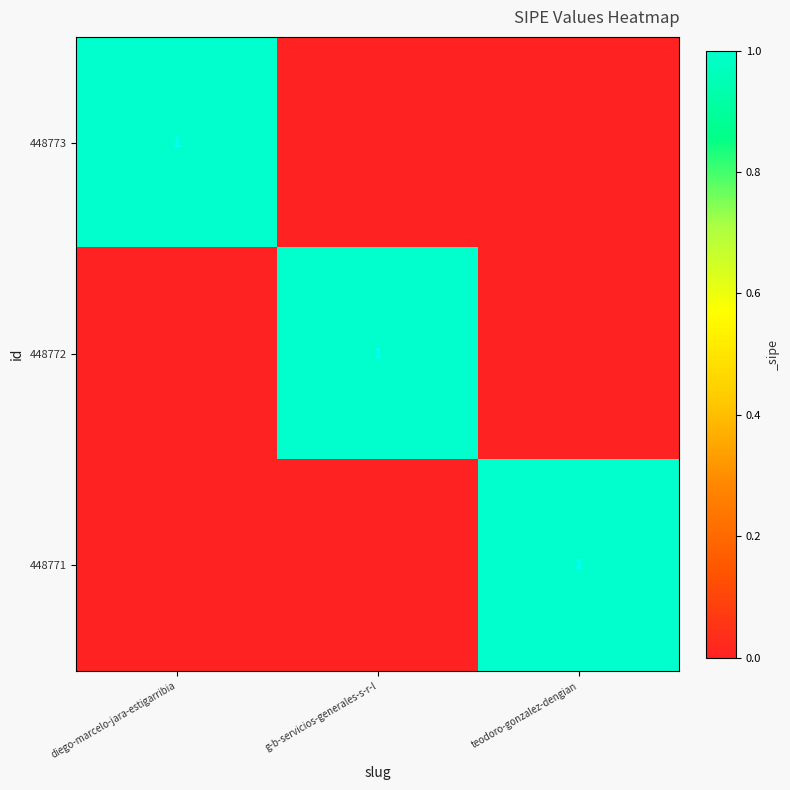

Between diego-marcelo-jara-estigarribia and teodoro-gonzalez-dengian, which is larger?

diego-marcelo-jara-estigarribia